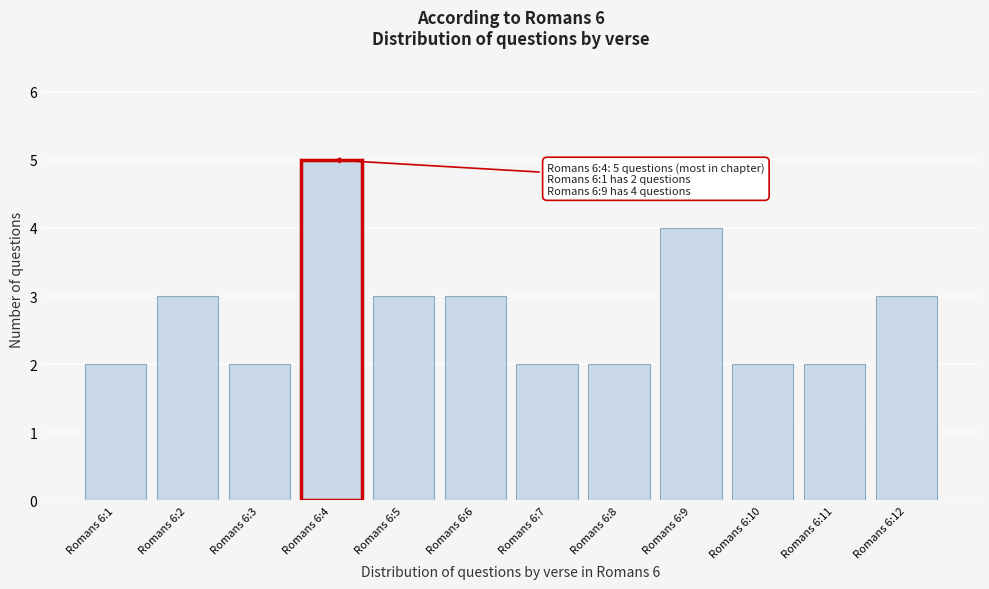

Reading left to right, list all the values displayed in this chart.

2	3	2	5	3	3	2	2	4	2	2	3